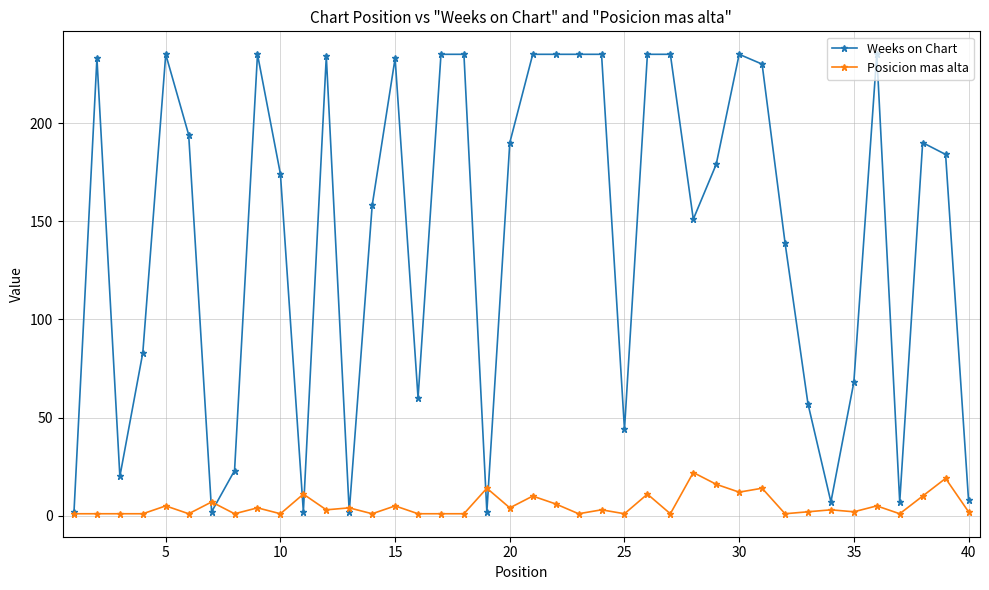

Is this an area chart (filled region under the line)?

No